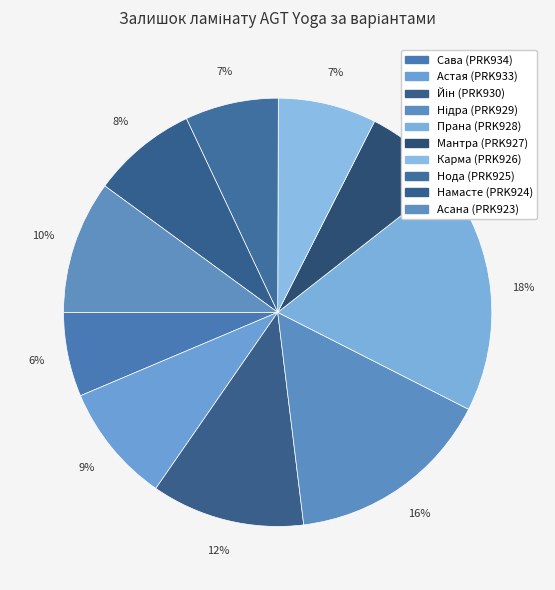

What percentage is the Асана (PRK923) slice, to the nearest percent?

10%